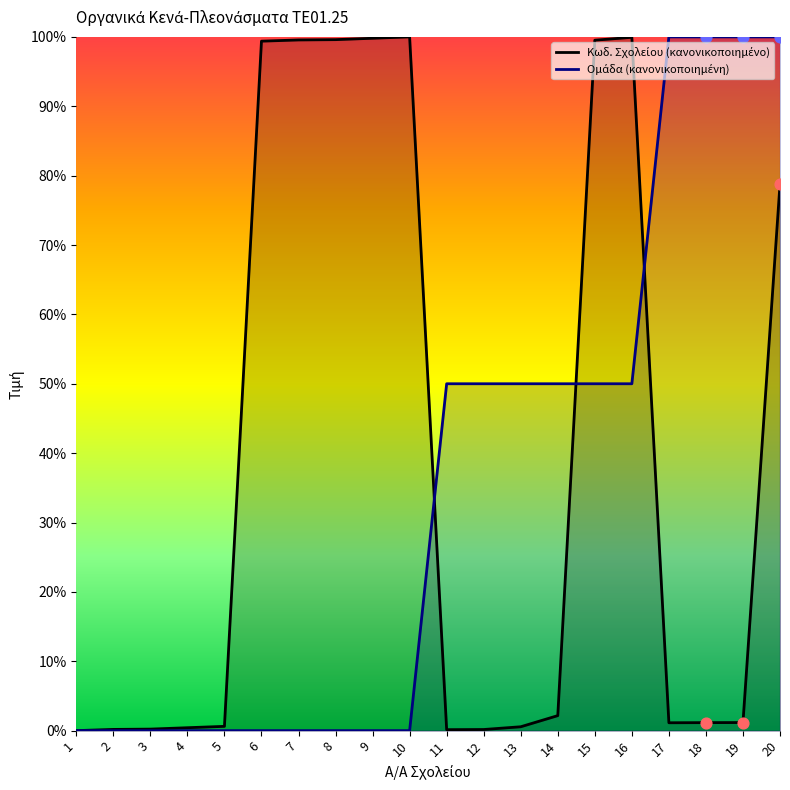

Which series reaches the maximum Y coordinate?

Κωδ. Σχολείου (κανονικοποιημένο)